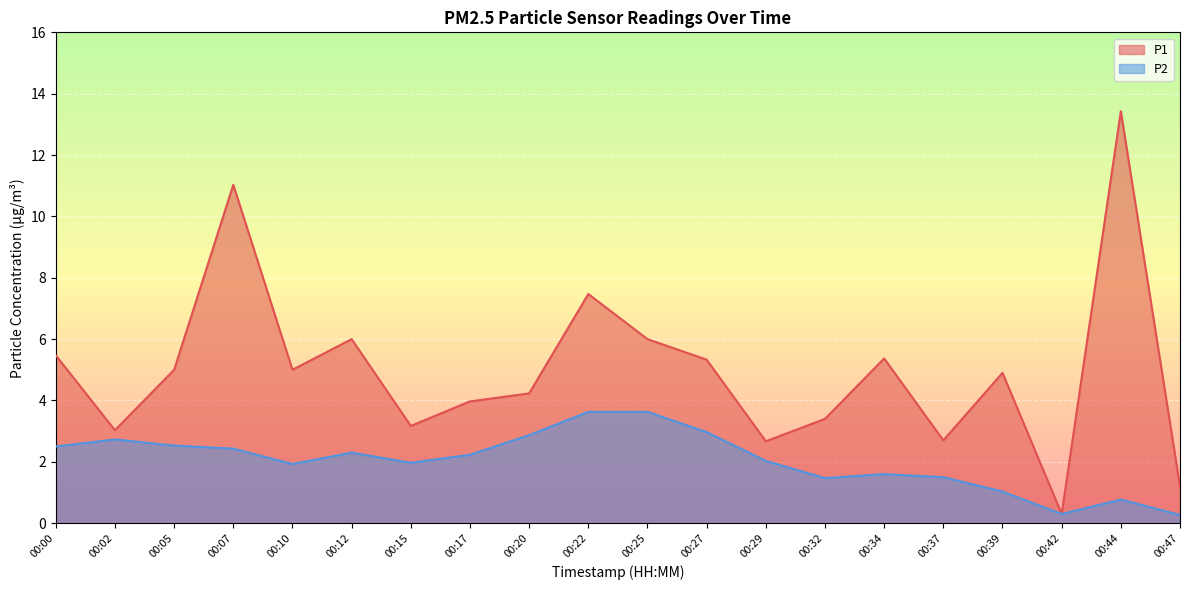

Where is the first local minimum for P2?

00:10